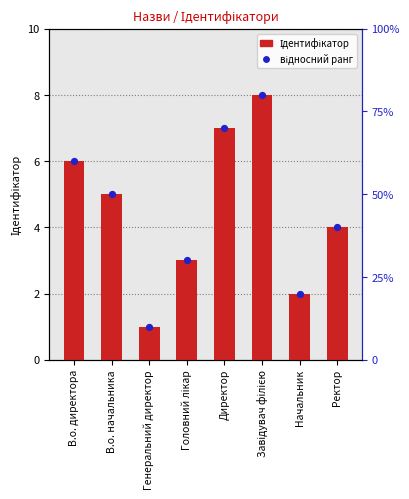

Which series contains the lowest Y value?

Ідентифікатор